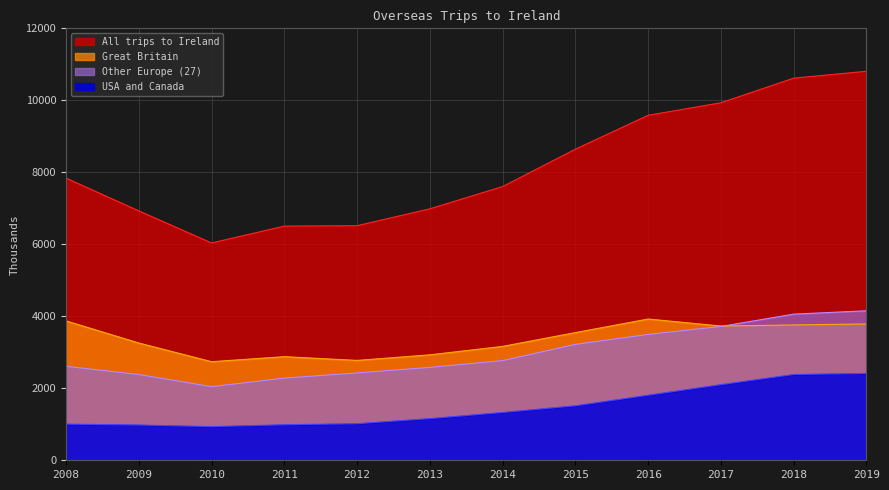

Which series has the largest total across all categories?

All trips to Ireland